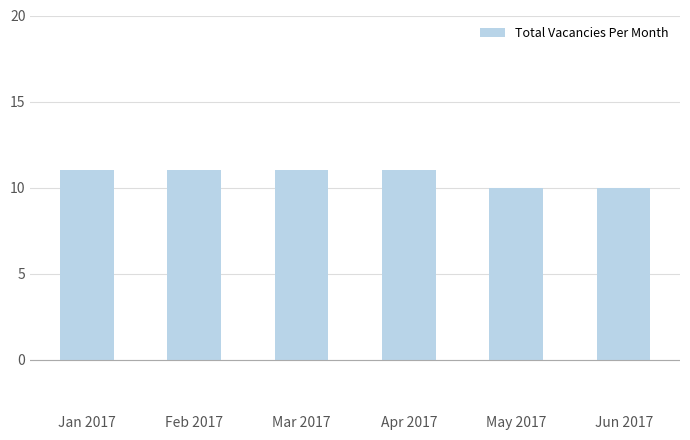

What is the ratio of the value at May 2017 to the value at Apr 2017?

0.9